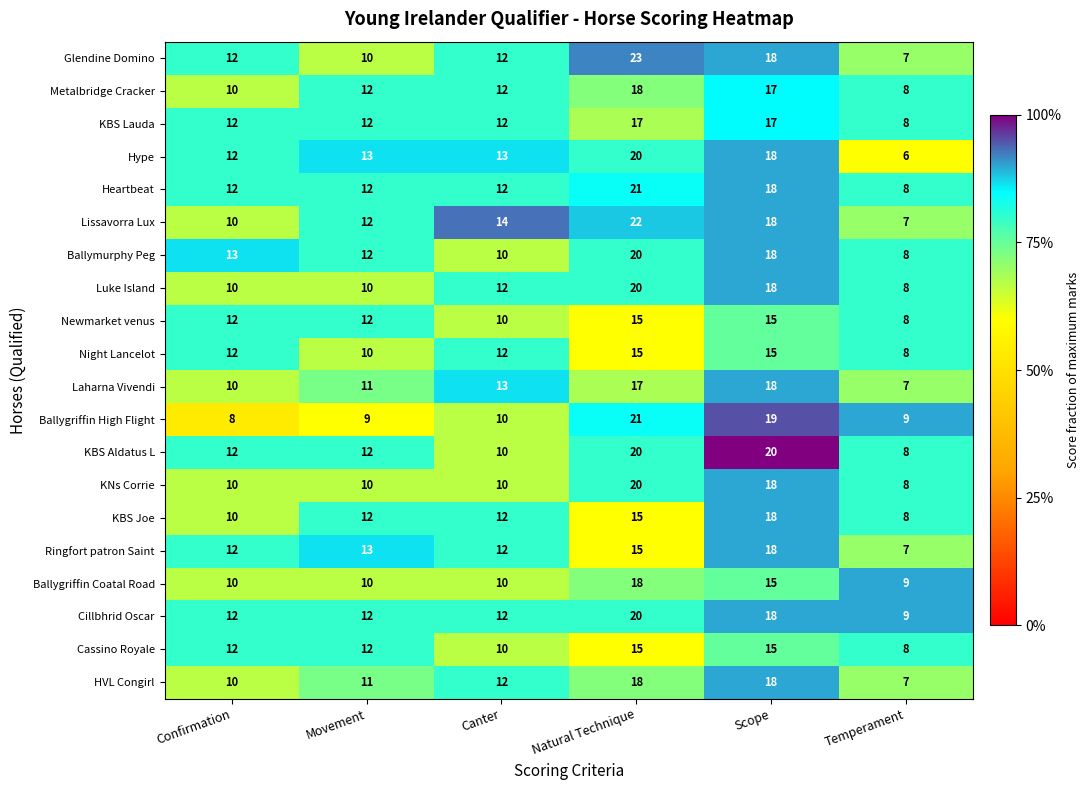

True or false: Hype has a value of 18 at Scope.

True